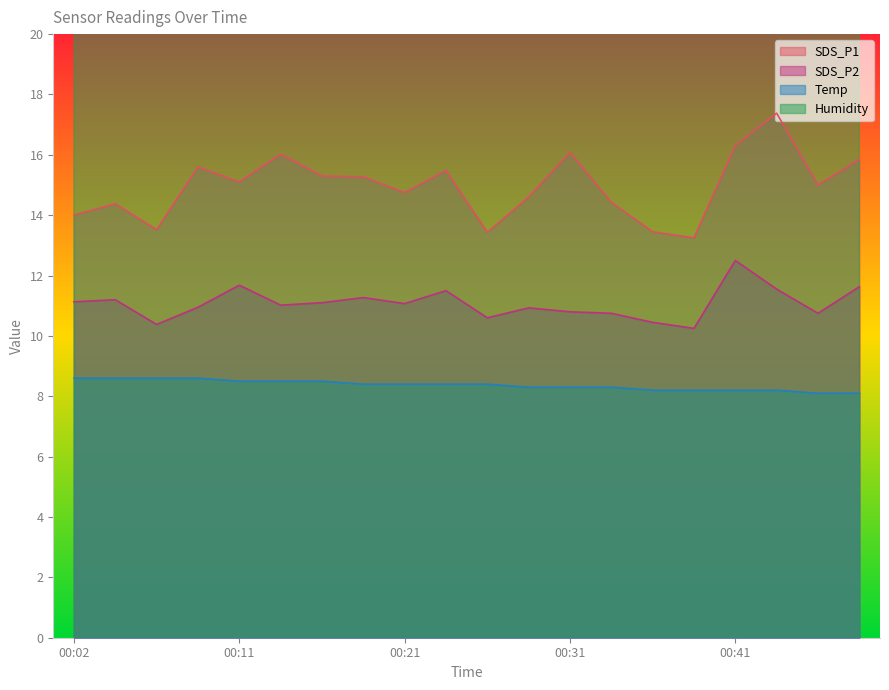

Which series has the largest range (max minus min)?

SDS_P1